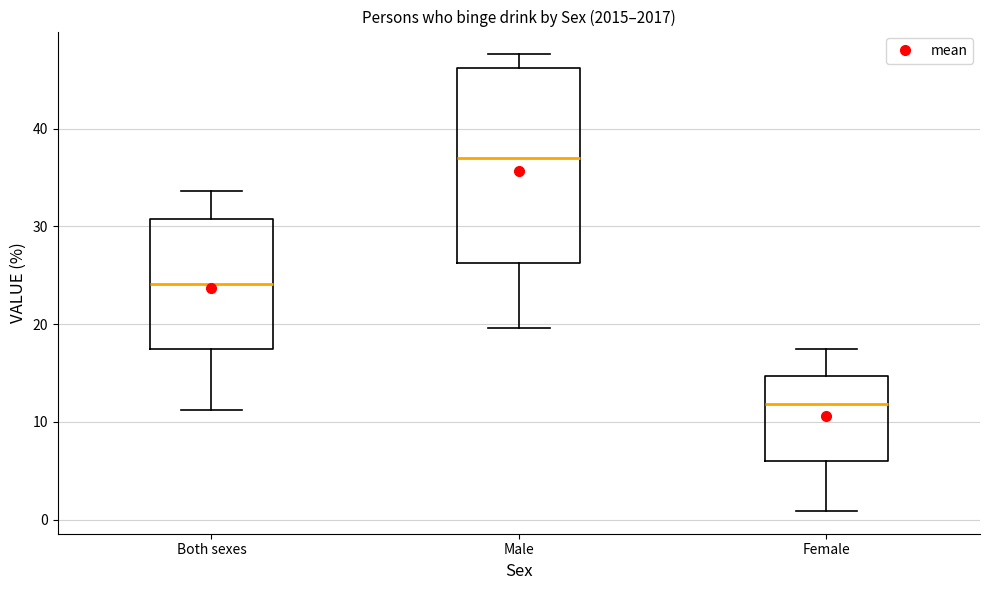

Which box has the lowest median line?

Female